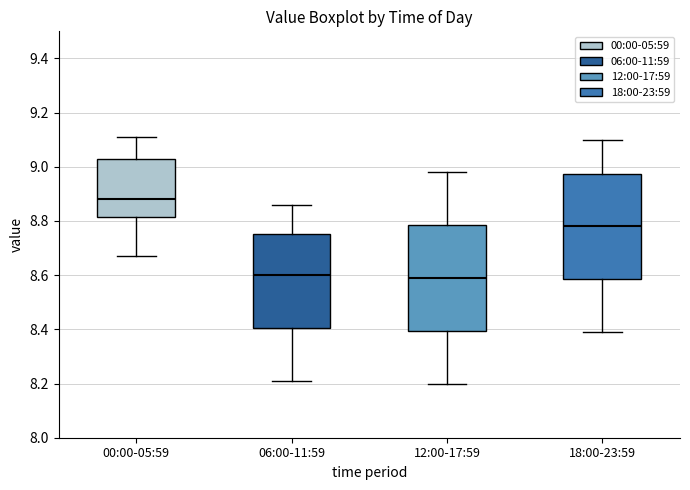

Reading left to right, read every box against the y-axis: the position of its median line, the range the box covers, and the ends of its whiskers. The values are not printed on the chart, so give them approximately, as read against the axis.

00:00-05:59: median 8.88, box 8.82 to 9.04, whiskers 8.68 to 9.12
06:00-11:59: median 8.60, box 8.40 to 8.76, whiskers 8.22 to 8.86
12:00-17:59: median 8.60, box 8.40 to 8.78, whiskers 8.20 to 8.98
18:00-23:59: median 8.78, box 8.58 to 8.98, whiskers 8.40 to 9.10